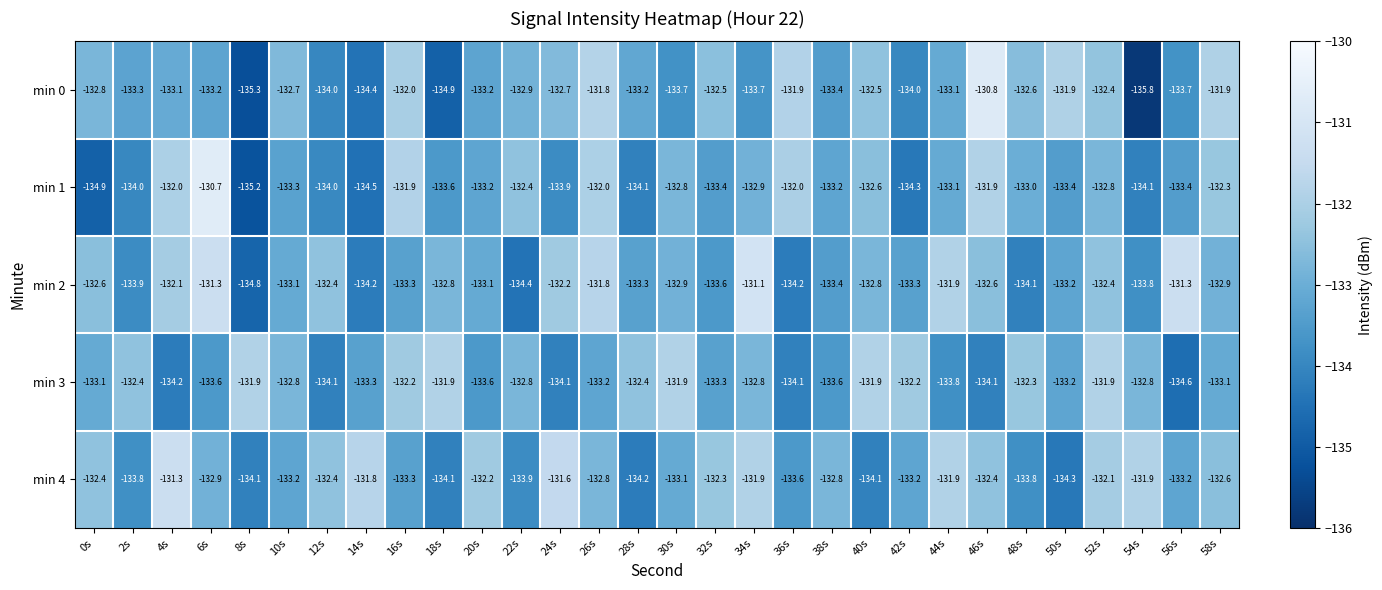

List the series in order of their peak value, lowest first.

min 3, min 4, min 2, min 0, min 1